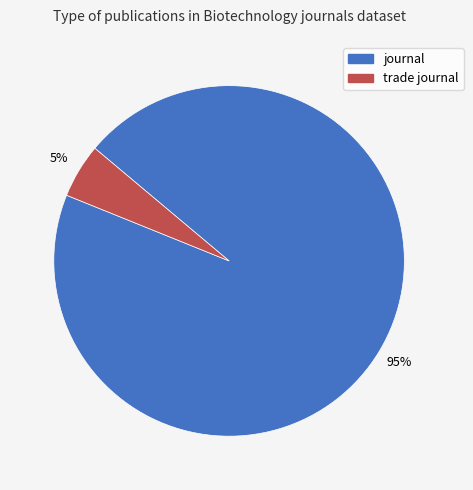

To the nearest percent, what is the average slice percentage?

50%